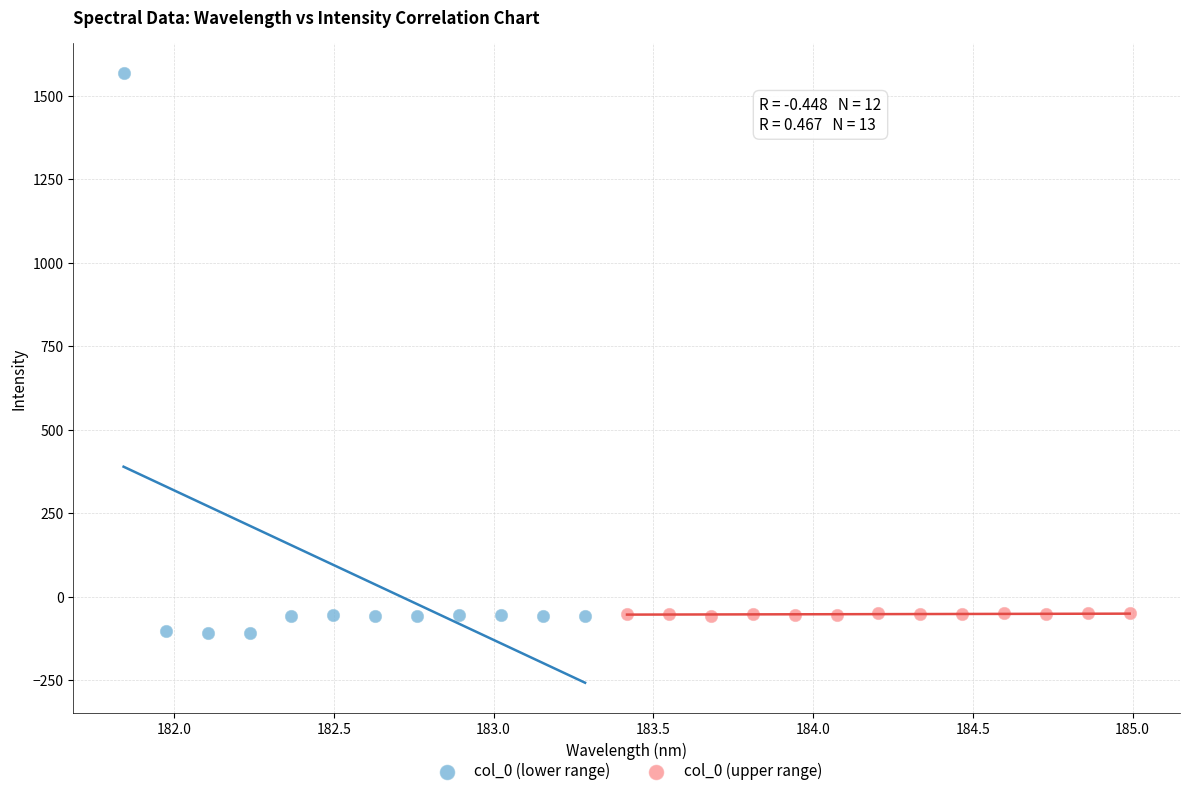

Which series has the widest spread of Y values?

col_0 (lower range)